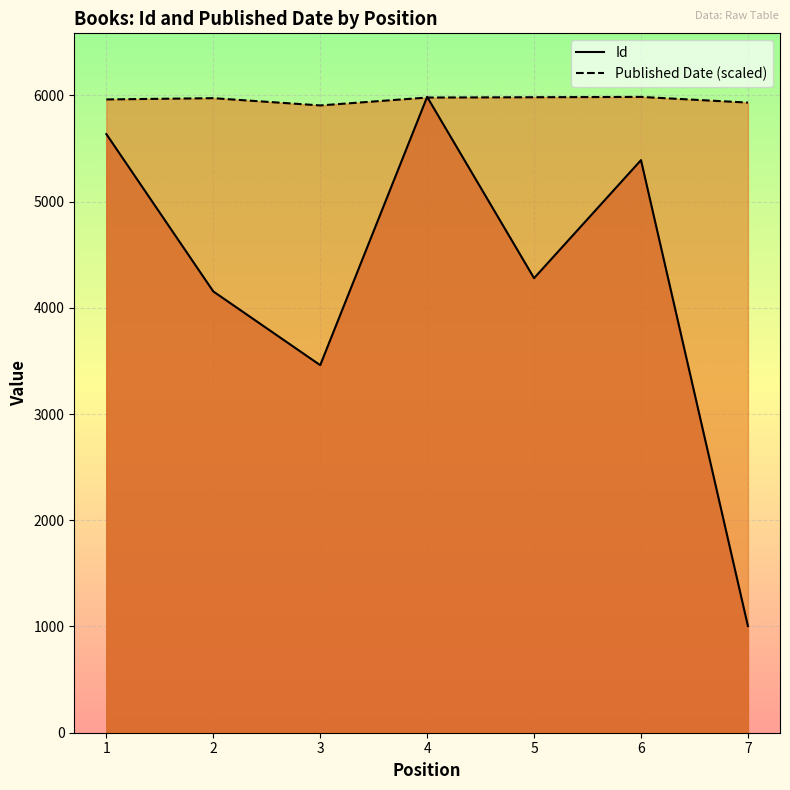

What is the maximum value shown in the chart?

5985.0